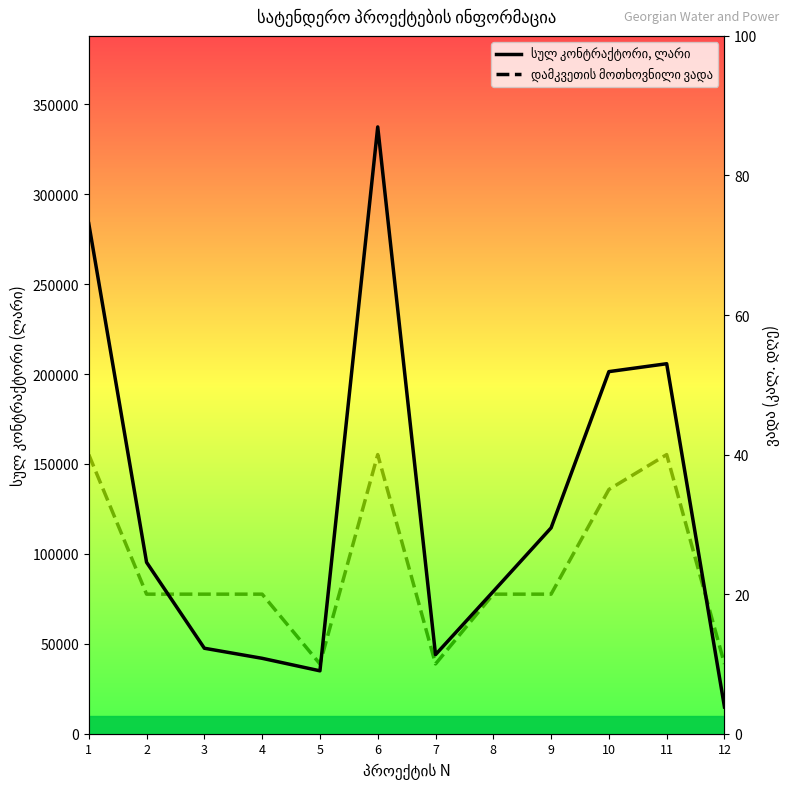

How many values in the დამკვეთის მოთხოვნილი ვადა series exceed 20?

4